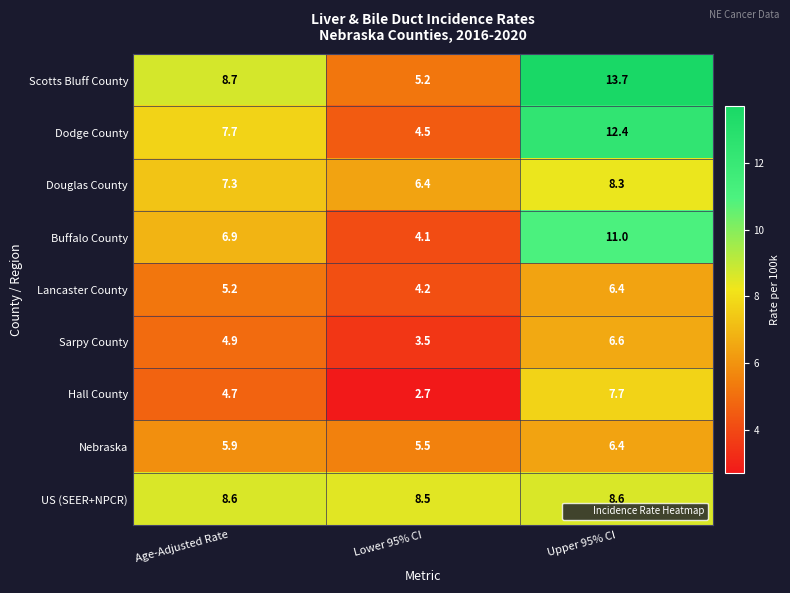

Between Age-Adjusted Rate and Upper 95% CI, which series saw the biggest shift?

Scotts Bluff County